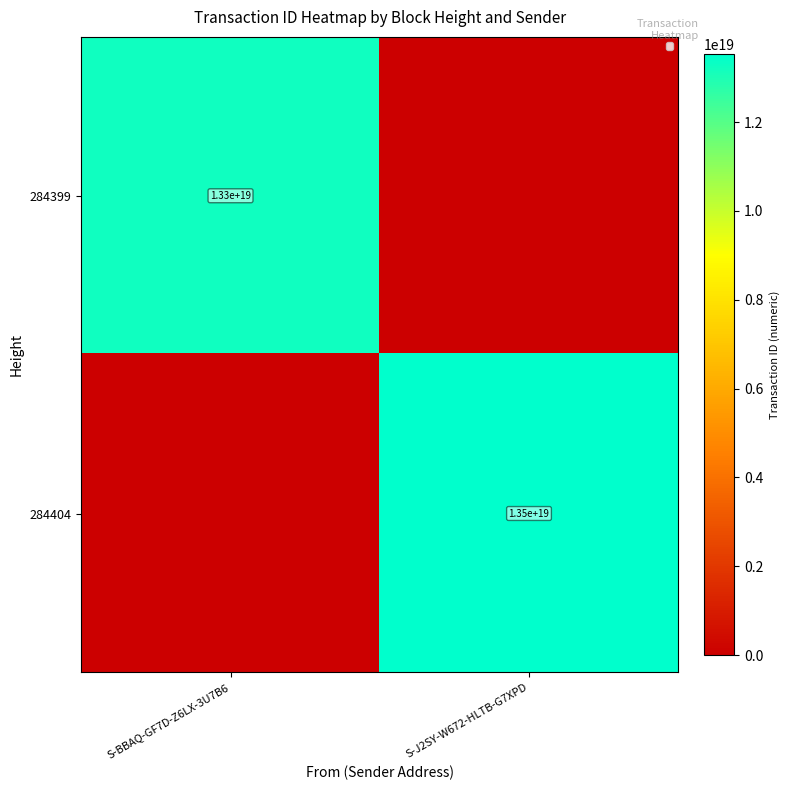

The 284404 series shows 13500000000000000000 at S-J2SY-W672-HLTB-G7XPD. True or false?

True